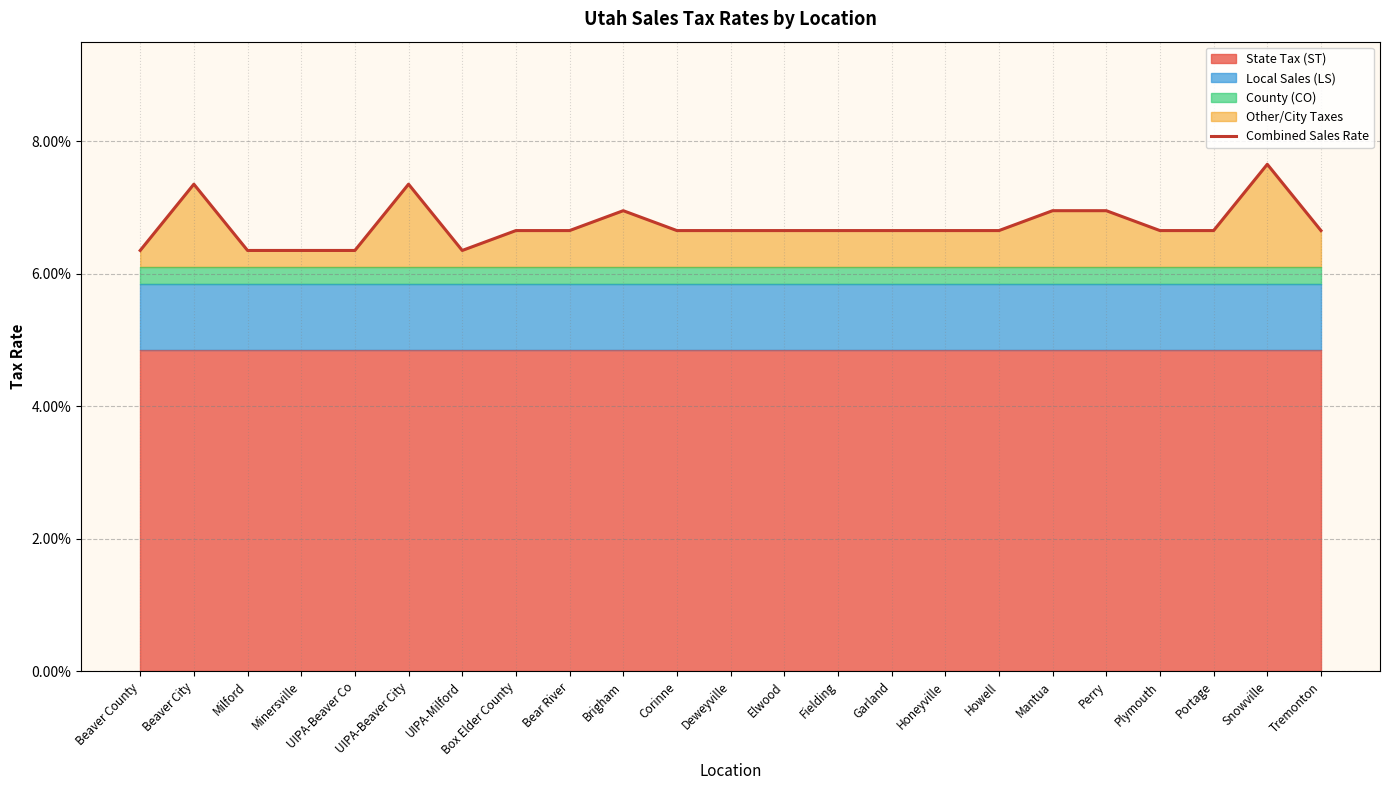

Where is the data nearest to the value 0?

Beaver County